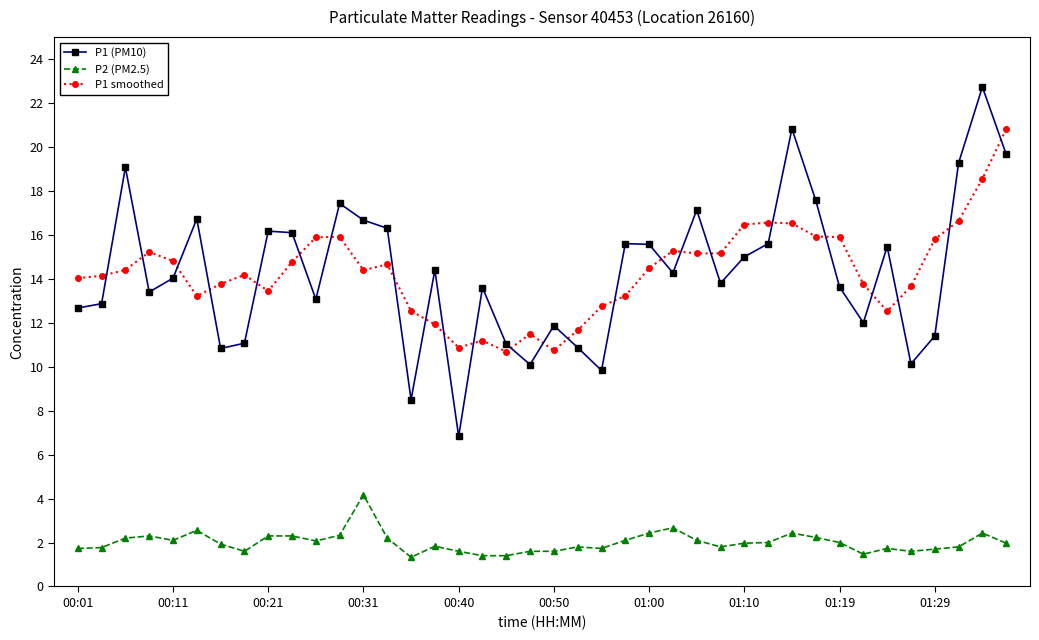

Rank the series by their maximum value, from lowest to highest.

P2 (PM2.5), P1 smoothed, P1 (PM10)